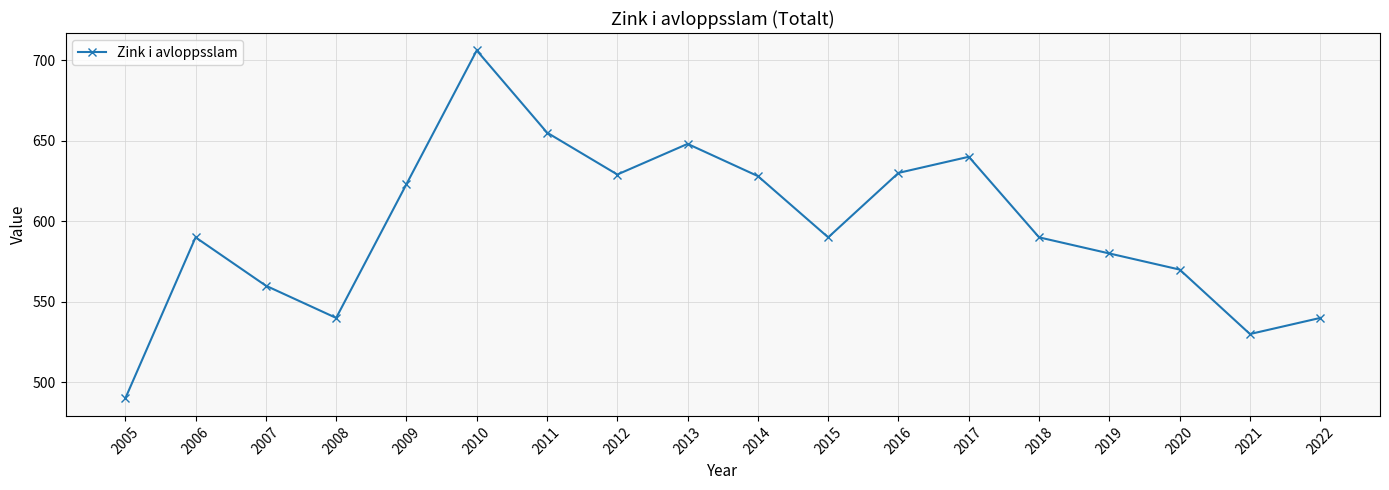

What is the approximate value at 2011, to the nearest 50?

650